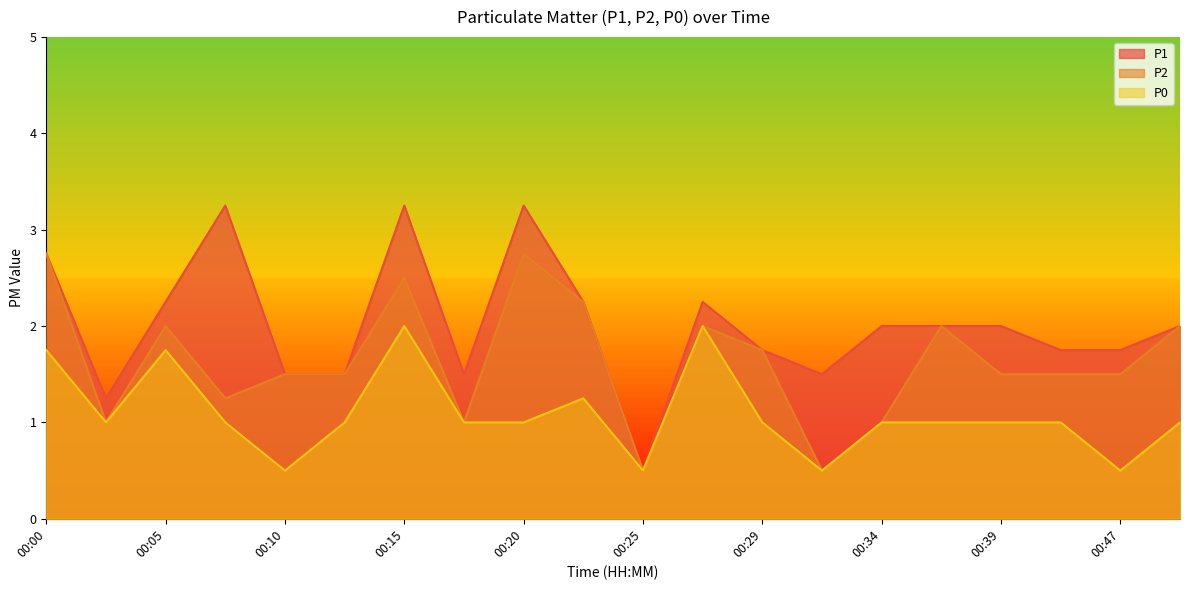

Reading left to right, what are all the values shown in this chart?

P1: 2.8	1.2	2.2	3.2	1.5	1.5	3.2	1.5	3.2	2.2	0.5	2.2	1.8	1.5	2.0	2.0	2.0	1.8	1.8	2.0
P2: 2.8	1.0	2.0	1.2	1.5	1.5	2.5	1.0	2.8	2.2	0.5	2.0	1.8	0.5	1.0	2.0	1.5	1.5	1.5	2.0
P0: 1.8	1.0	1.8	1.0	0.5	1.0	2.0	1.0	1.0	1.2	0.5	2.0	1.0	0.5	1.0	1.0	1.0	1.0	0.5	1.0